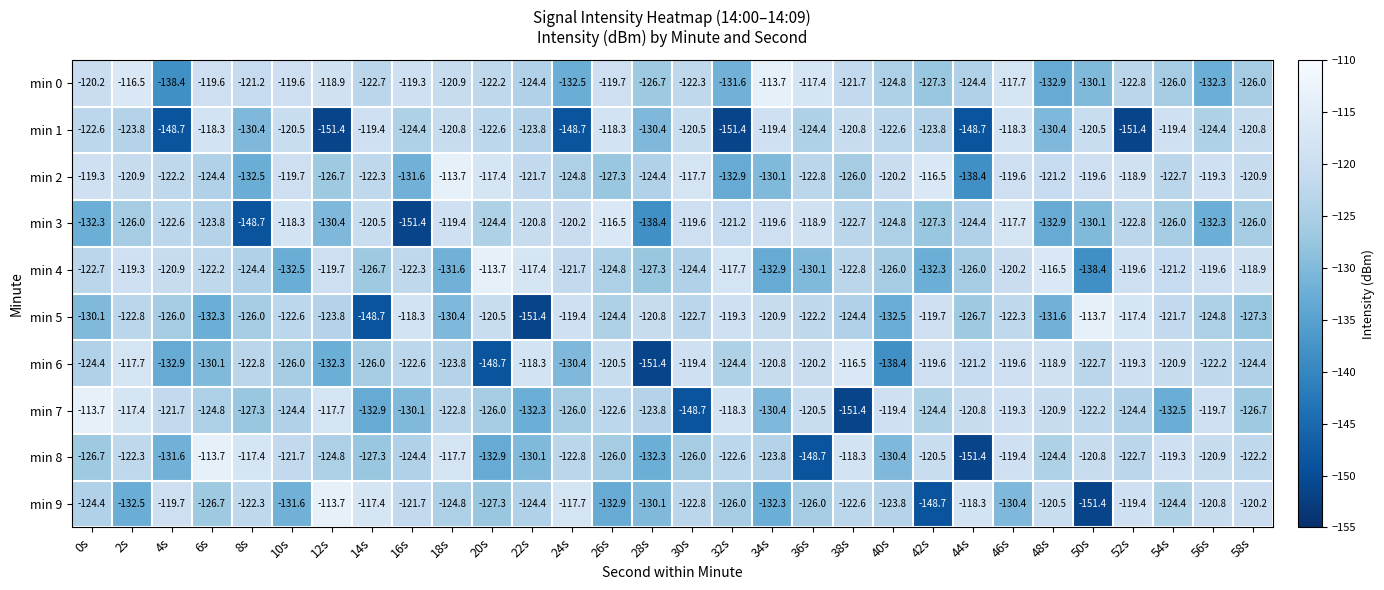

Where is min 3 nearest to the value -133?

48s